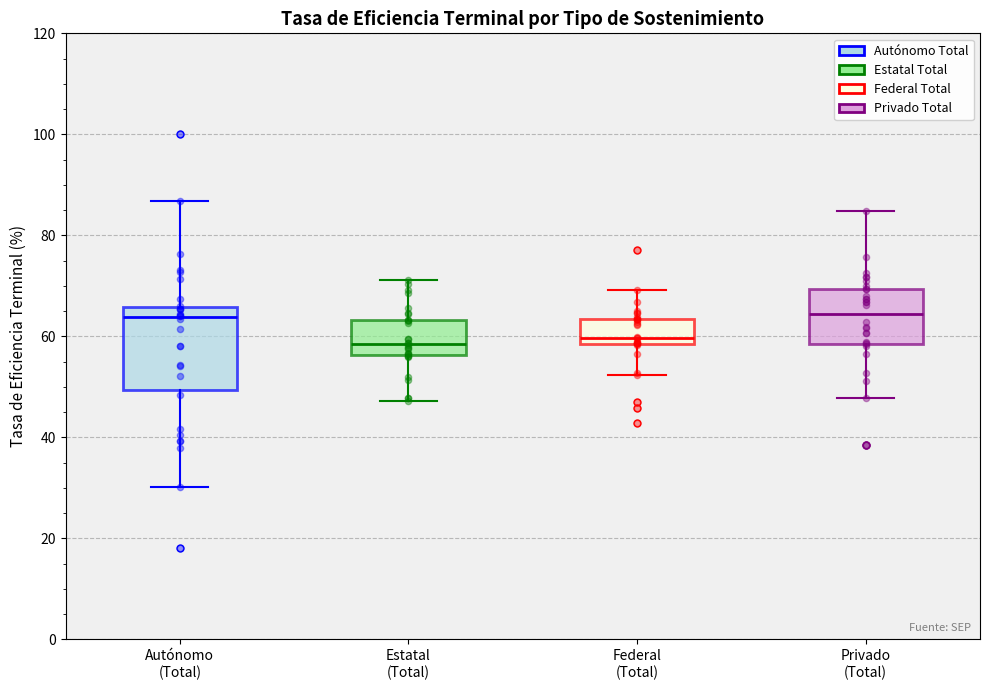

Reading left to right, read every box against the y-axis: the position of its median line, the range the box covers, and the ends of its whiskers. The values are not printed on the chart, so give them approximately, as read against the axis.

Autónomo (Total): median 64, box 50 to 66, whiskers 30 to 86
Estatal (Total): median 58, box 56 to 64, whiskers 48 to 72
Federal (Total): median 60, box 58 to 64, whiskers 52 to 70
Privado (Total): median 64, box 58 to 70, whiskers 48 to 84